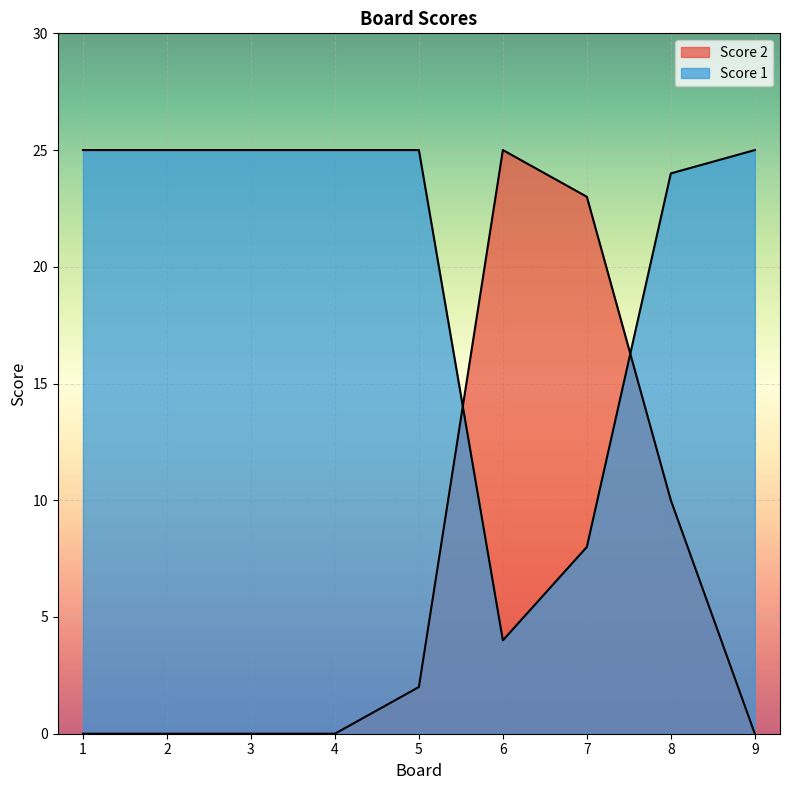

Does the chart display data point markers on the line(s)?

No